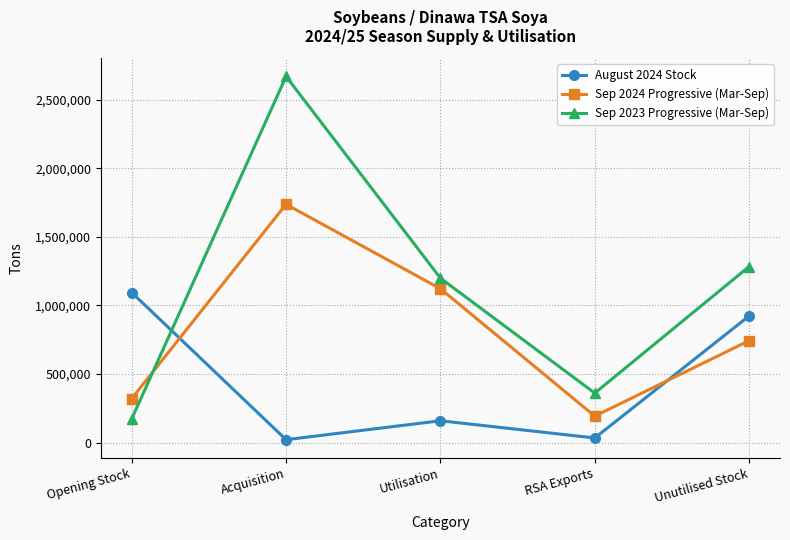

The value of August 2024 Stock at Unutilised Stock is 923310. True or false?

True